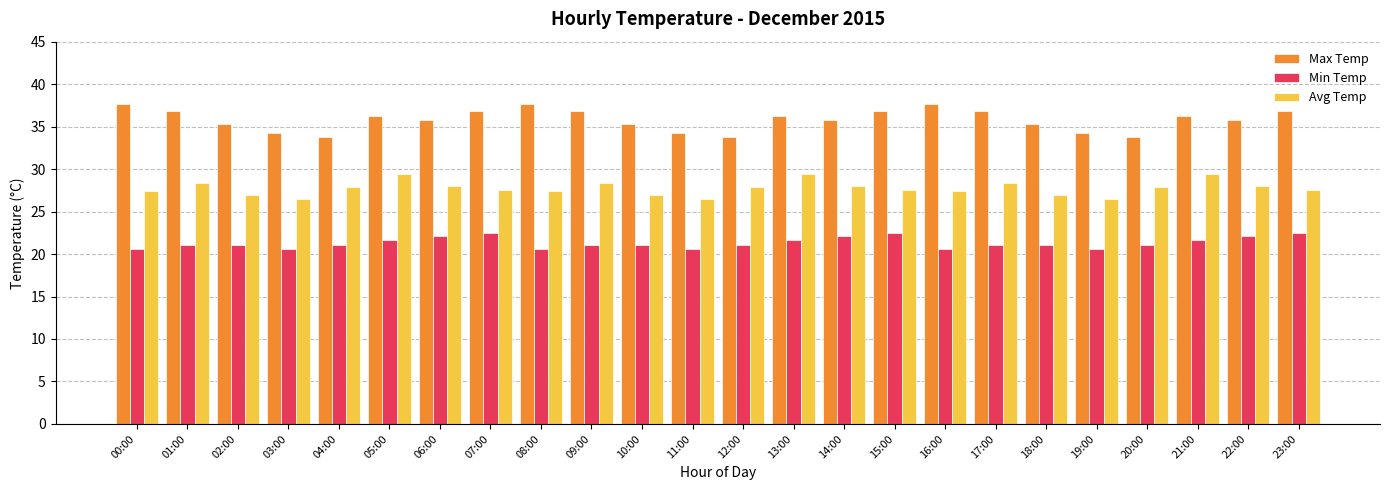

Rank the series by their average value, from lowest to highest.

Min Temp, Avg Temp, Max Temp